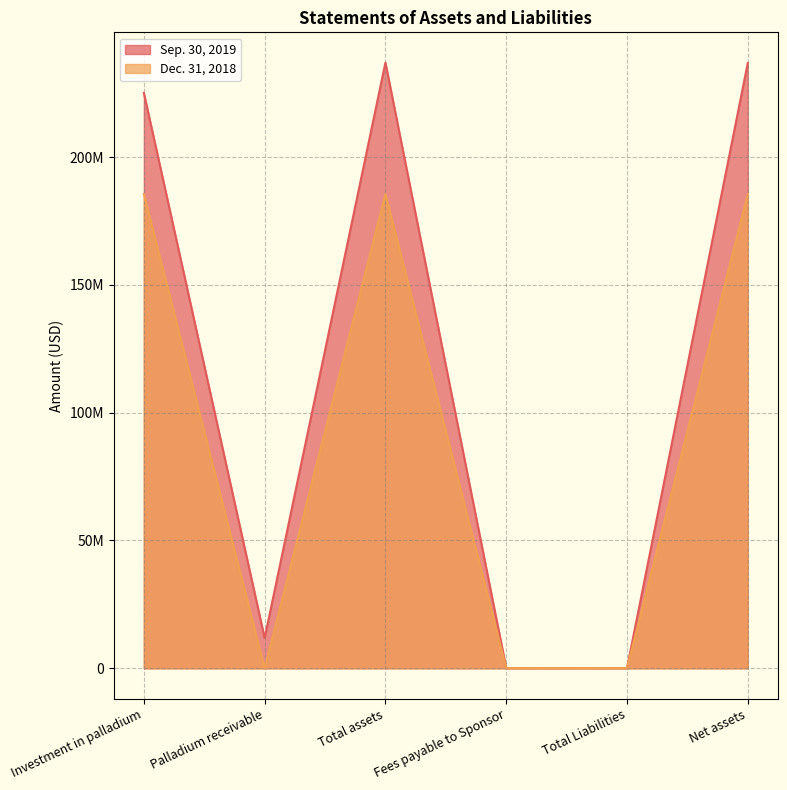

How many lines are shown in the chart?

2